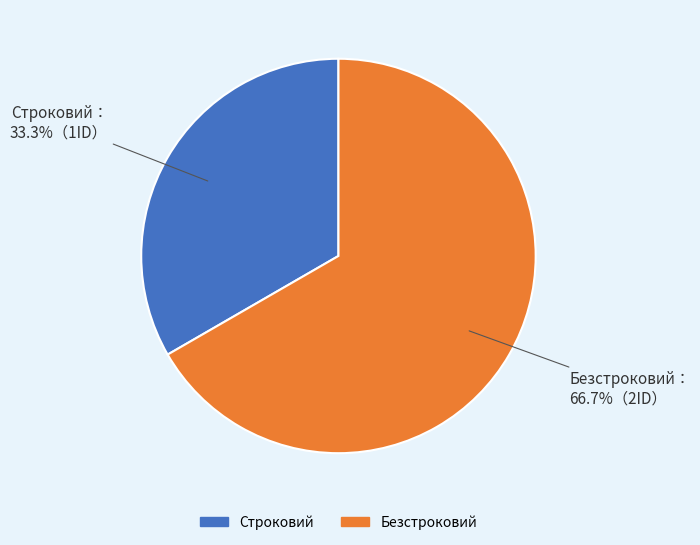

Between Строковий and Безстроковий, which is larger?

Безстроковий